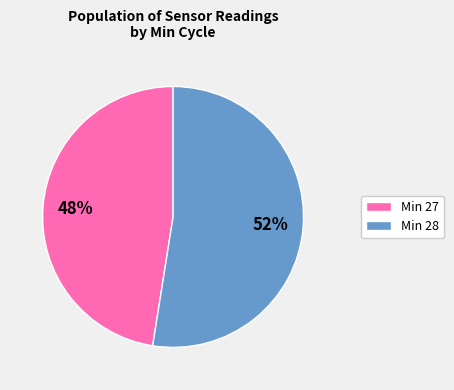

To the nearest percent, what is the combined percentage of Min 27 and Min 28?

100%